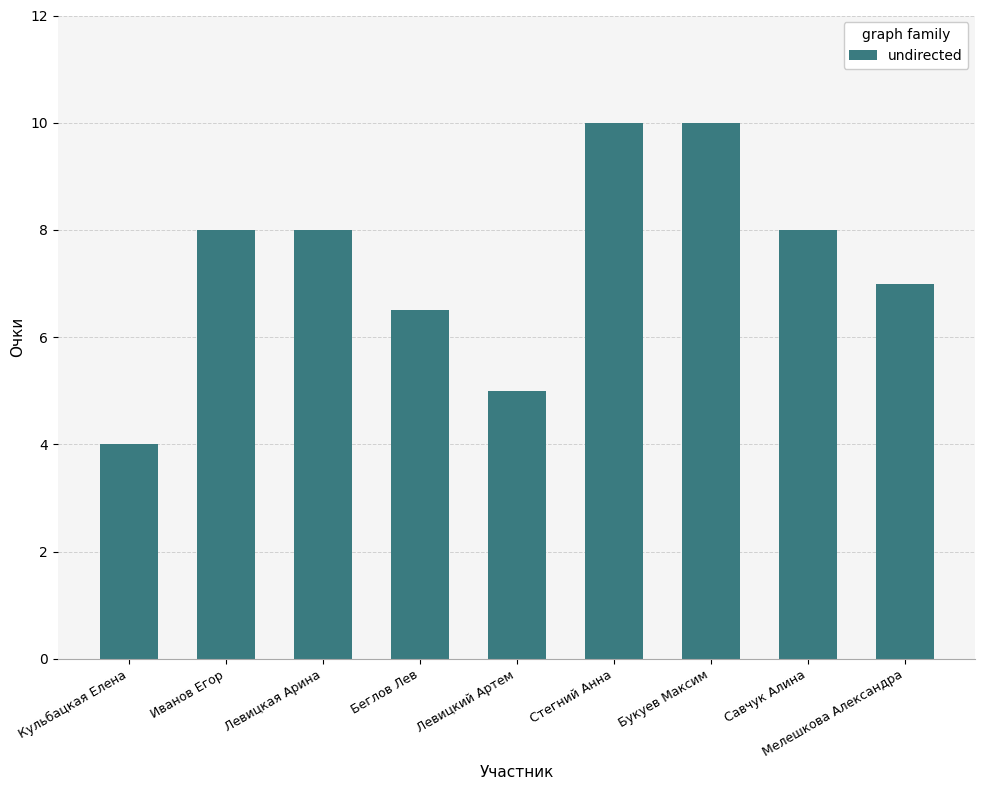

At which label is the value closest to 7?

Мелешкова Александра